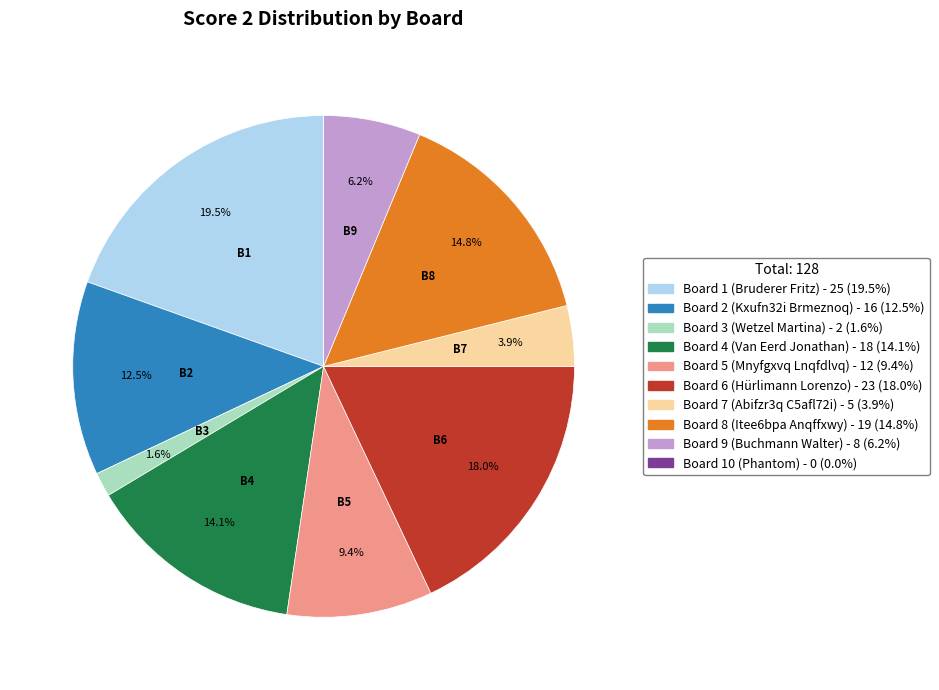

Is there a majority slice in this chart?

No